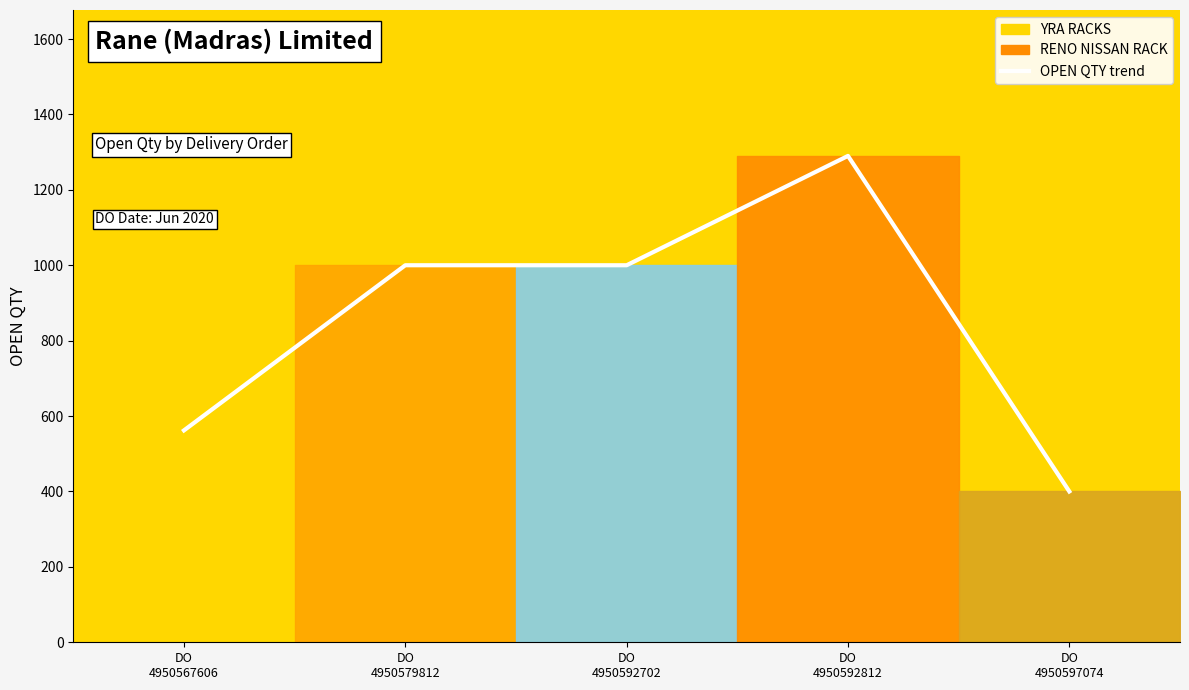

Reading left to right, transcribe all the data shown in this chart.

DO
4950567606=562	DO
4950579812=1000	DO
4950592702=1000	DO
4950592812=1290	DO
4950597074=400